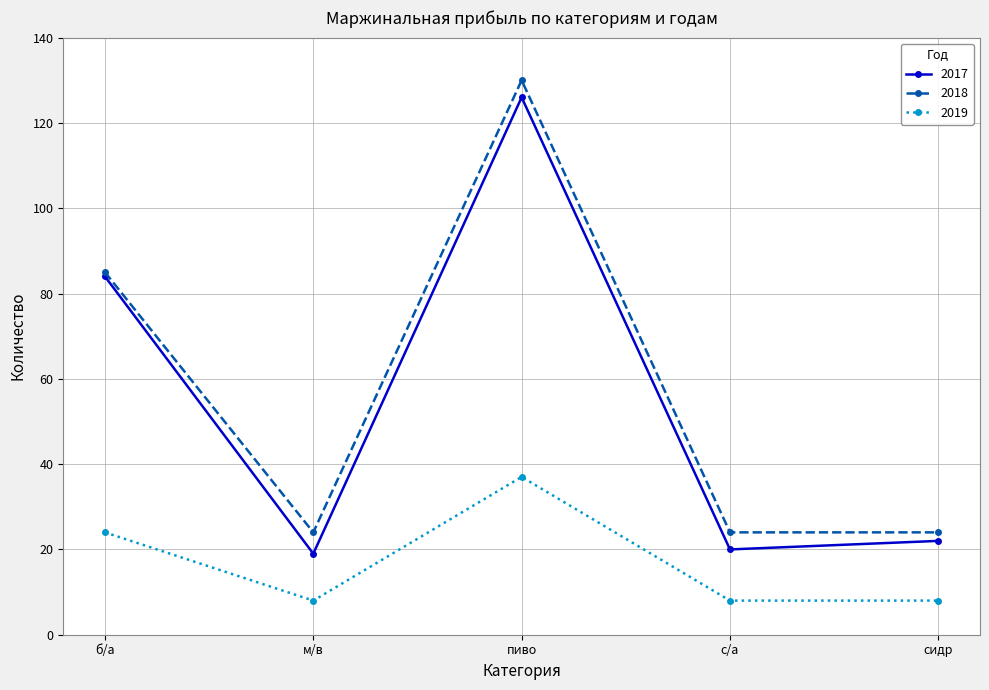

At which category does 2019 reach its first local valley?

м/в